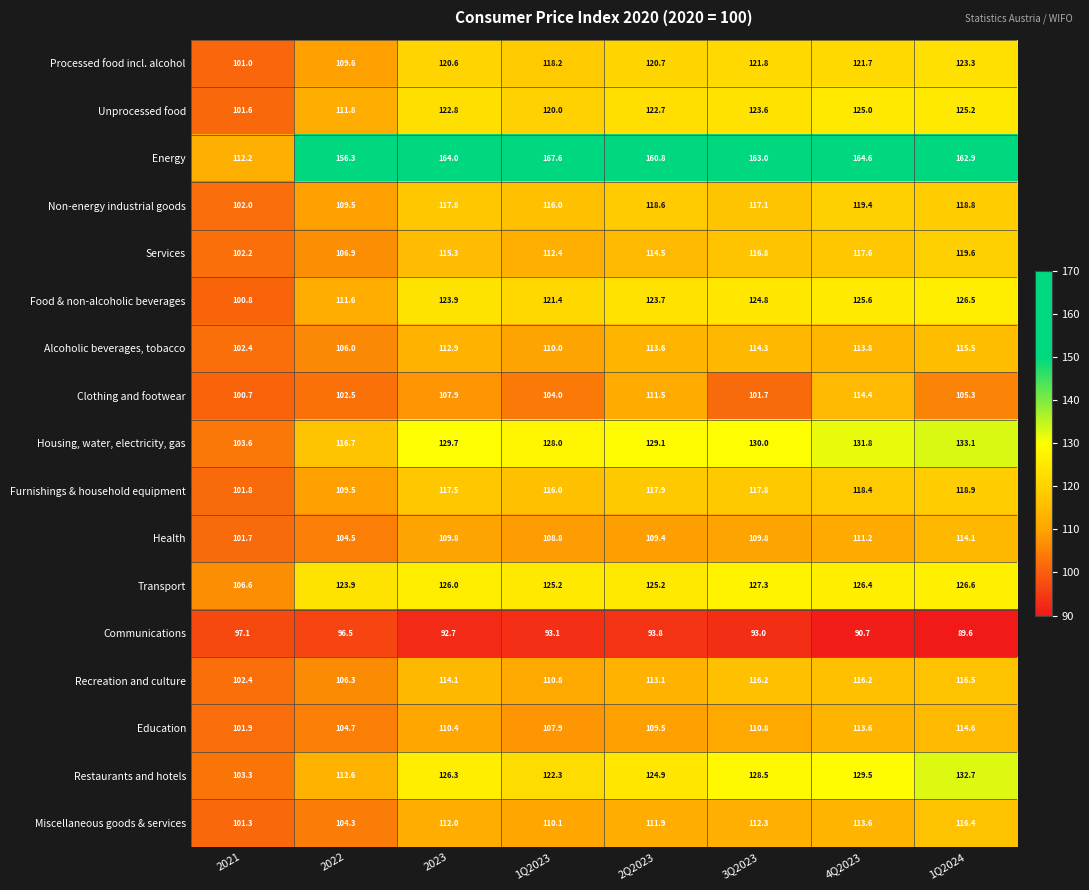

What is the sum of the Unprocessed food values at 2021 and 2Q2023?

224.3